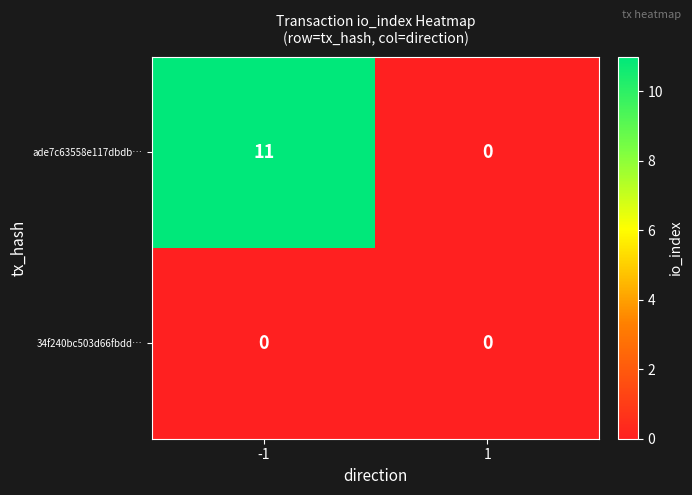

Reading left to right, what are all the values shown in this chart?

ade7c63558e117dbdb…: -1=11	1=0
34f240bc503d66fbdd…: -1=0	1=0